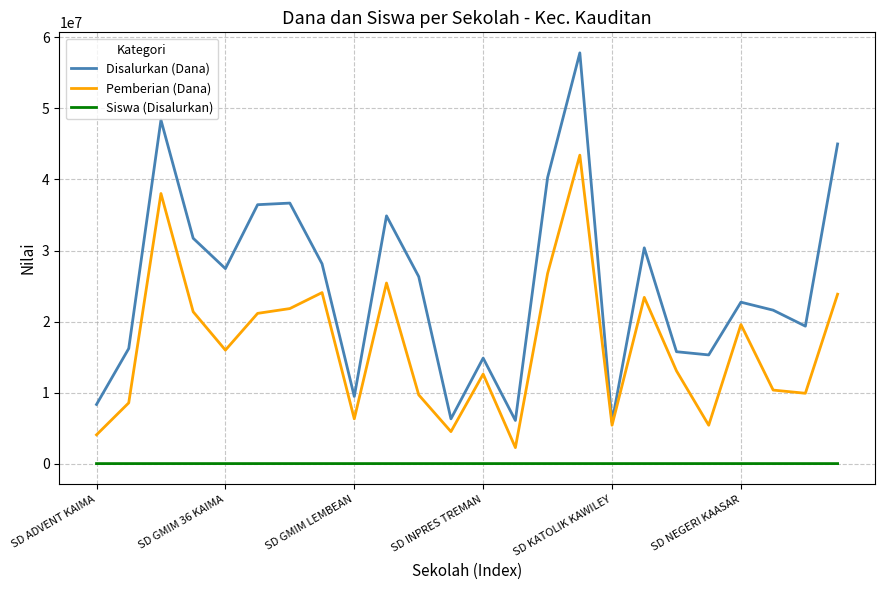

List the series in order of their overall mean, lowest first.

Siswa (Disalurkan), Pemberian (Dana), Disalurkan (Dana)